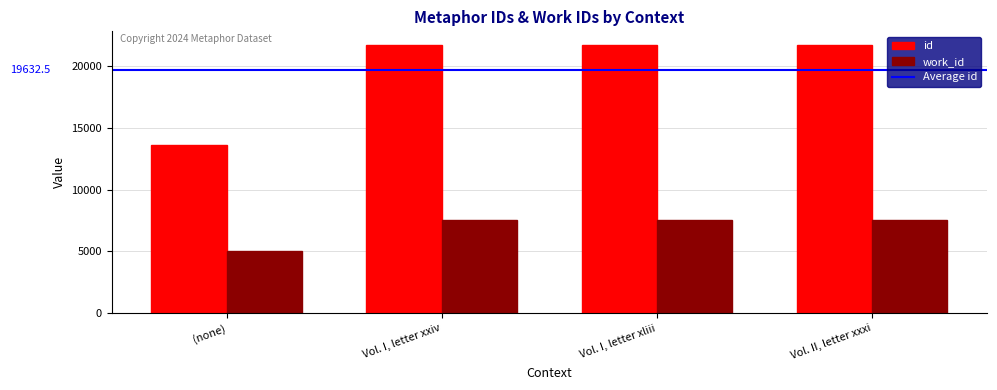

Does the chart contain stacked bars?

No